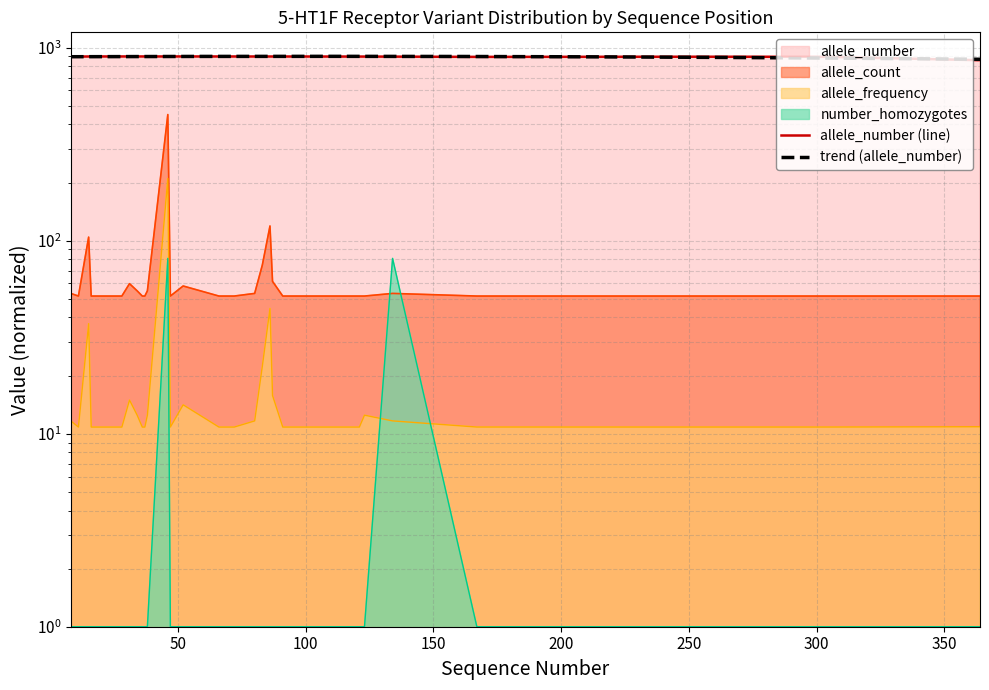

Is it true that allele_count equals 51.6 at 167?

True